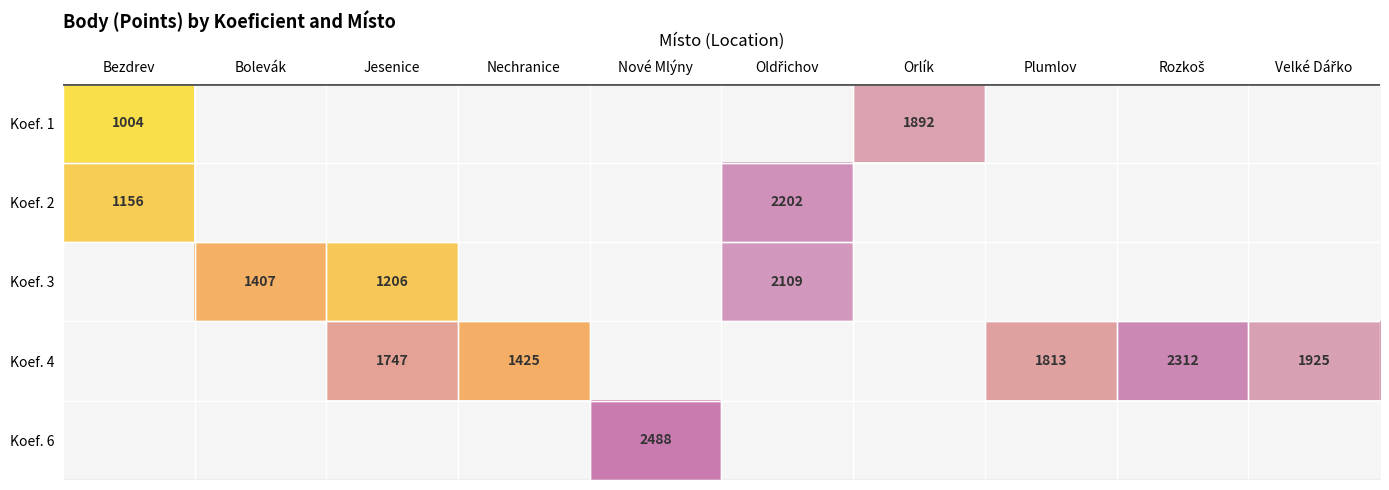

Is it true that Koef. 2 equals 646 at Bezdrev?

False